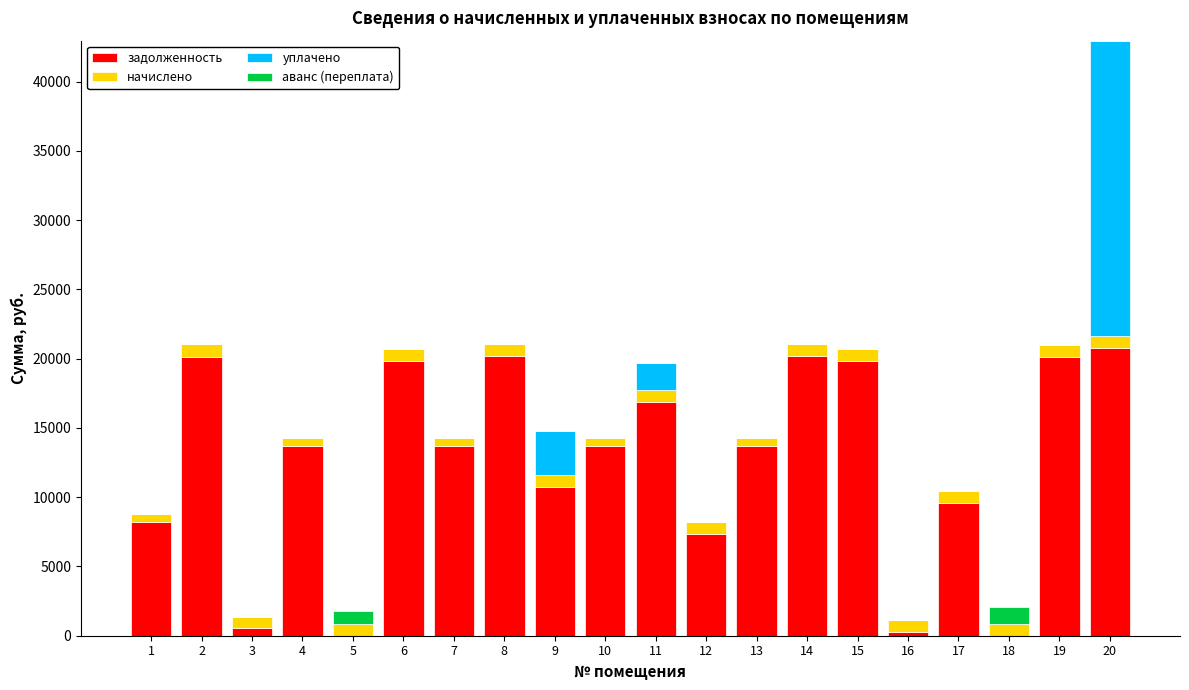

What is the maximum value for задолженность?

20765.9